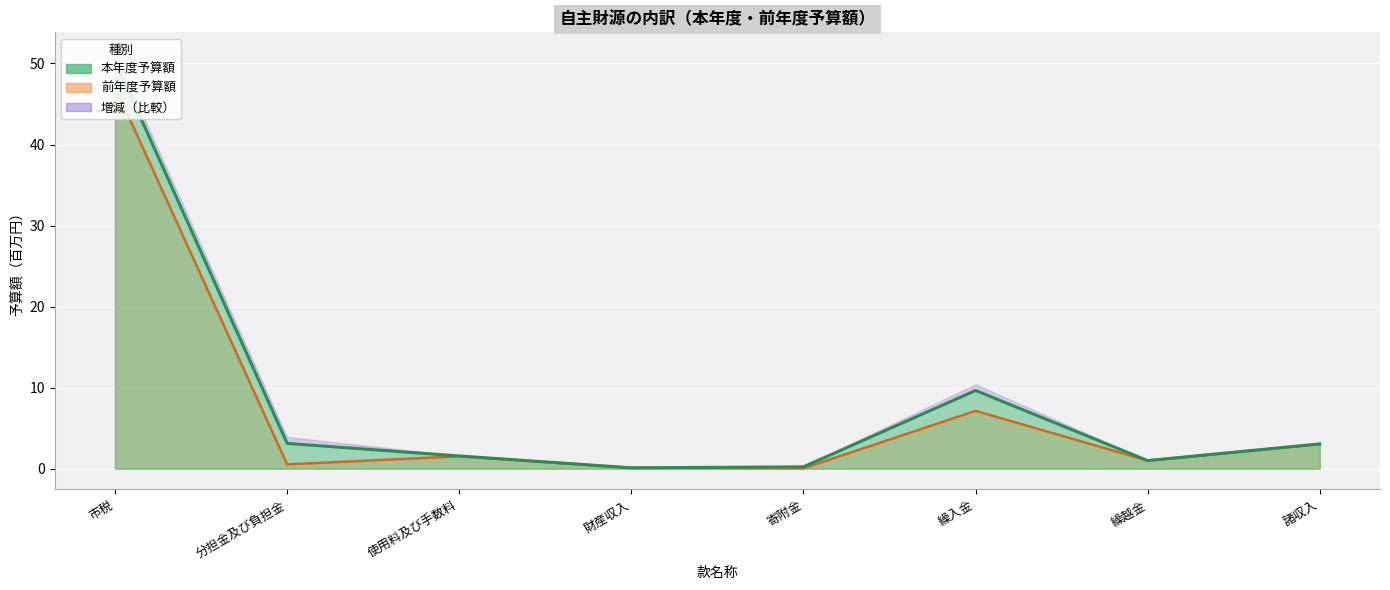

True or false: 本年度予算額 has more than 0 points higher than both neighbors.

True